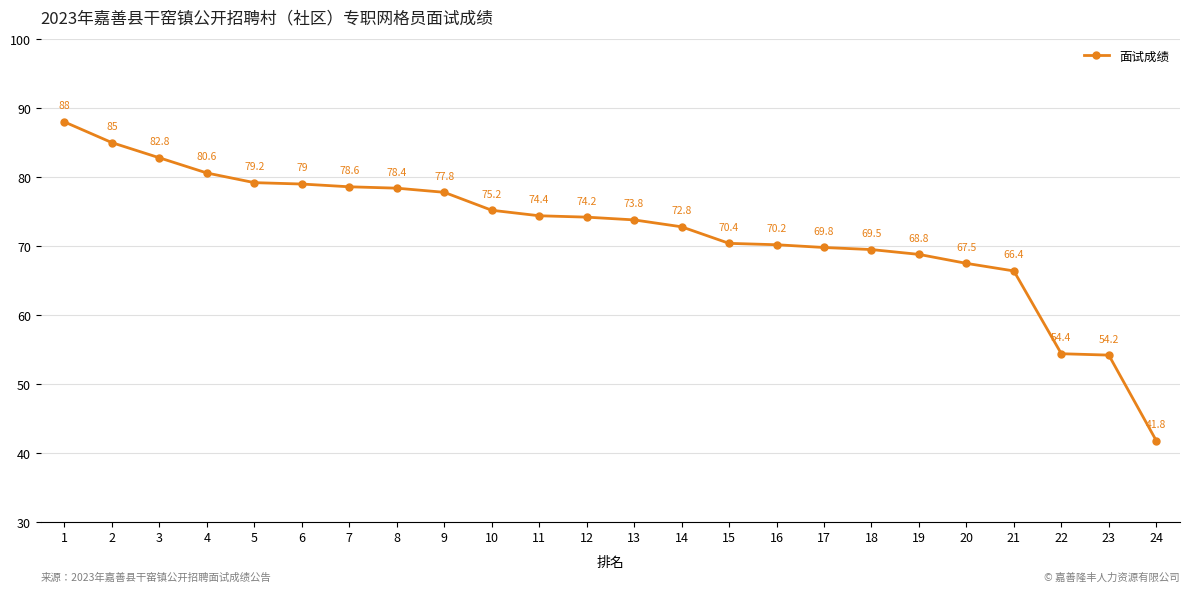

Rank the categories by value from lowest to highest.

24, 23, 22, 21, 20, 19, 18, 17, 16, 15, 14, 13, 12, 11, 10, 9, 8, 7, 6, 5, 4, 3, 2, 1